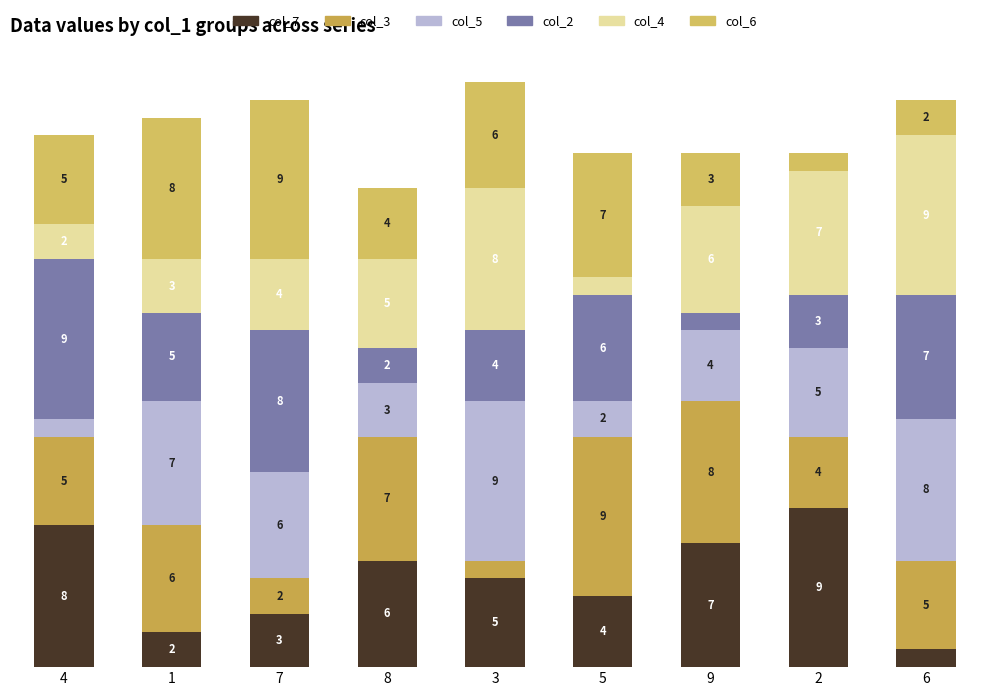

Which series changed the most between 9 and 2?

col_3